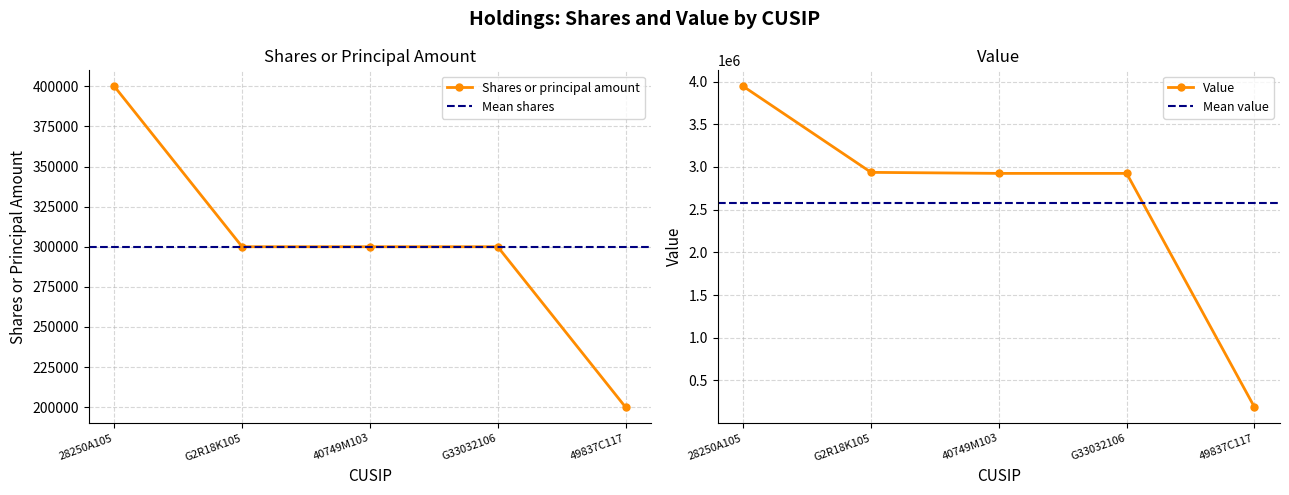

Which series has the widest spread of values?

Value